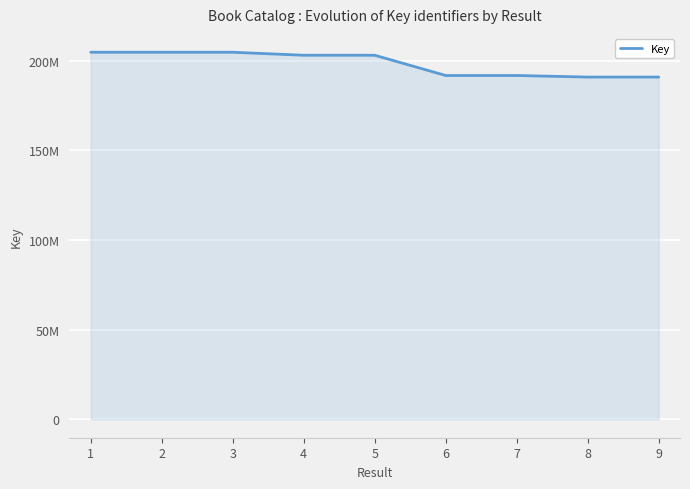

Does the chart have visible grid lines?

Yes